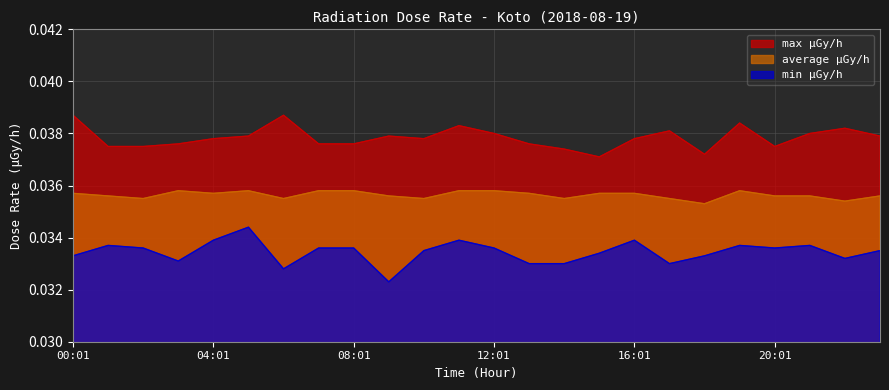

Which series has the widest spread of values?

min μGy/h